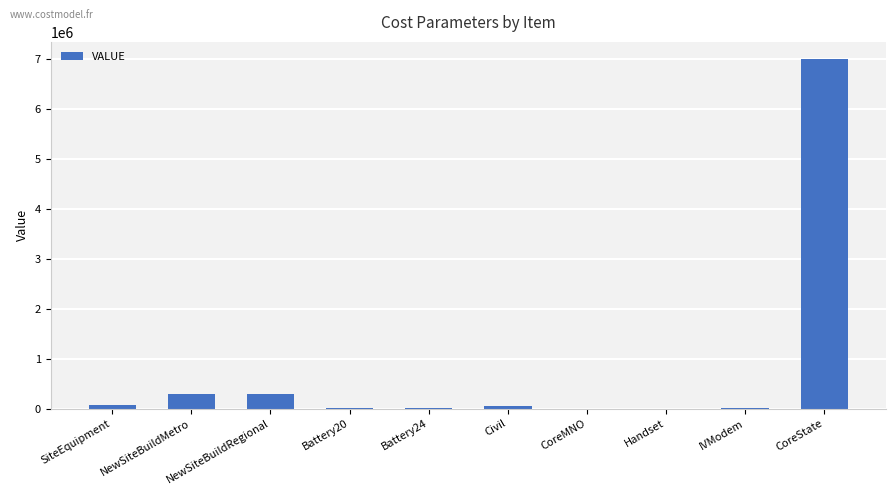

At which category does the chart reach its peak across all series?

CoreState